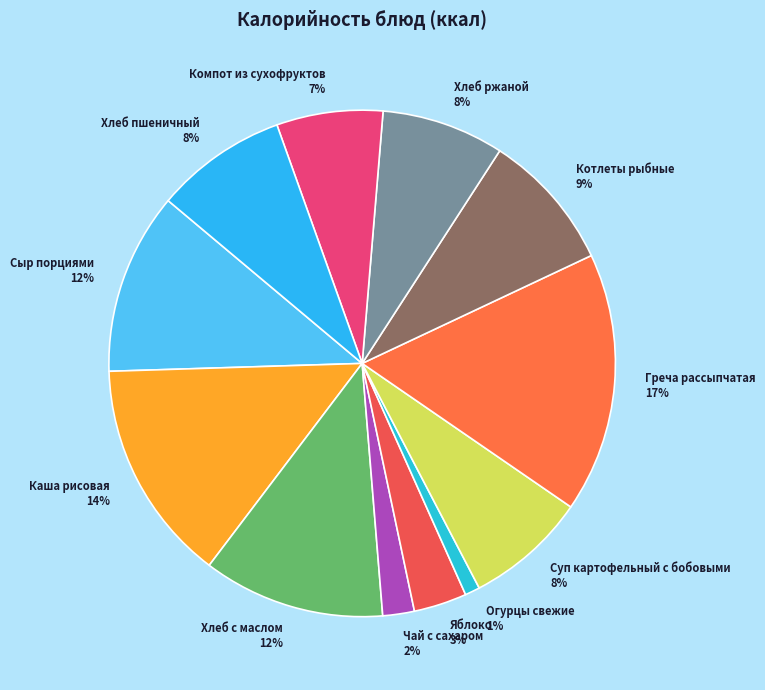

Is the sum of Хлеб ржаной and Огурцы свежие greater than half?

No